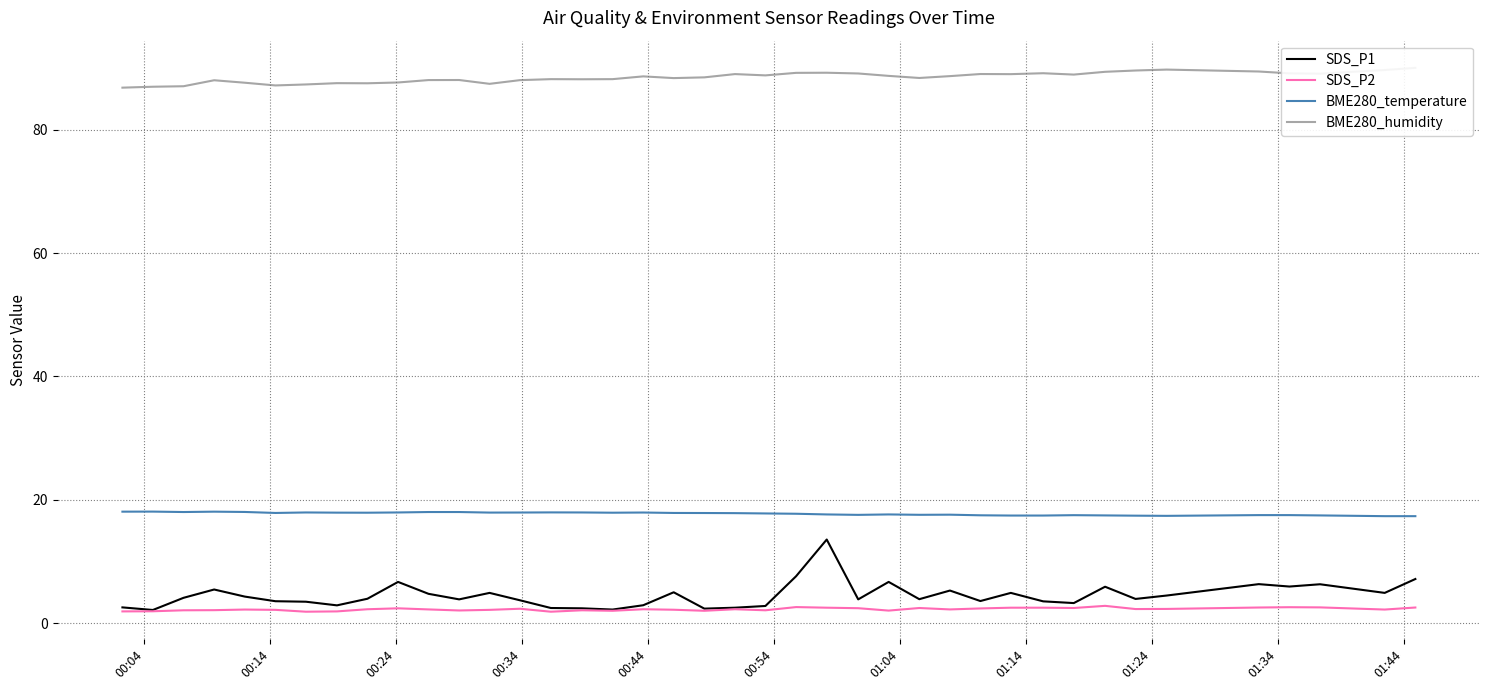

What is the lowest value of the BME280_temperature series?

17.3